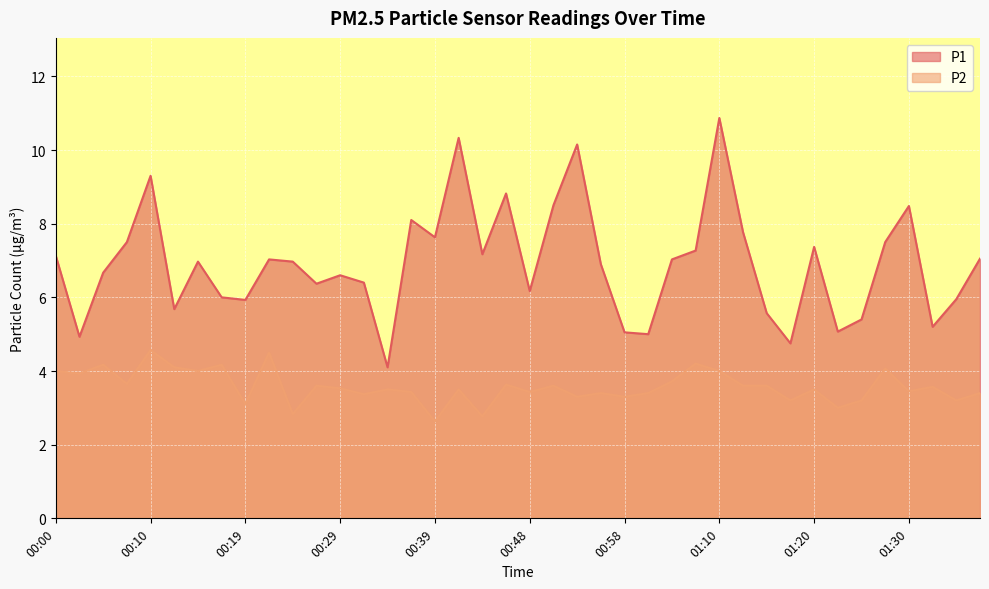

How many interior local valleys does the P2 series have?

15